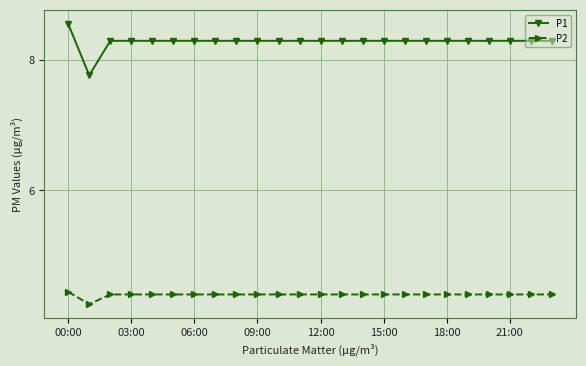

What is the value of the P2 point at the 24th from the left?

4.4